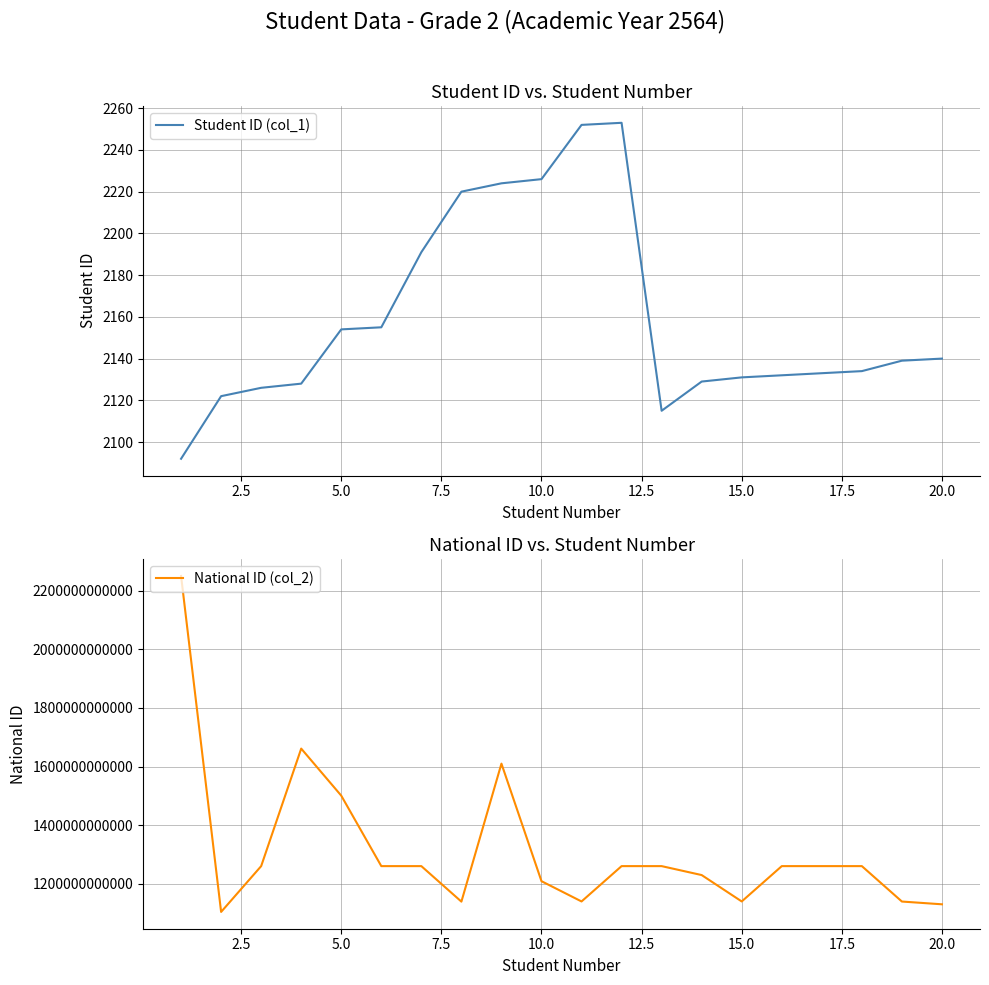

What is the minimum value for Student ID (col_1)?

2092